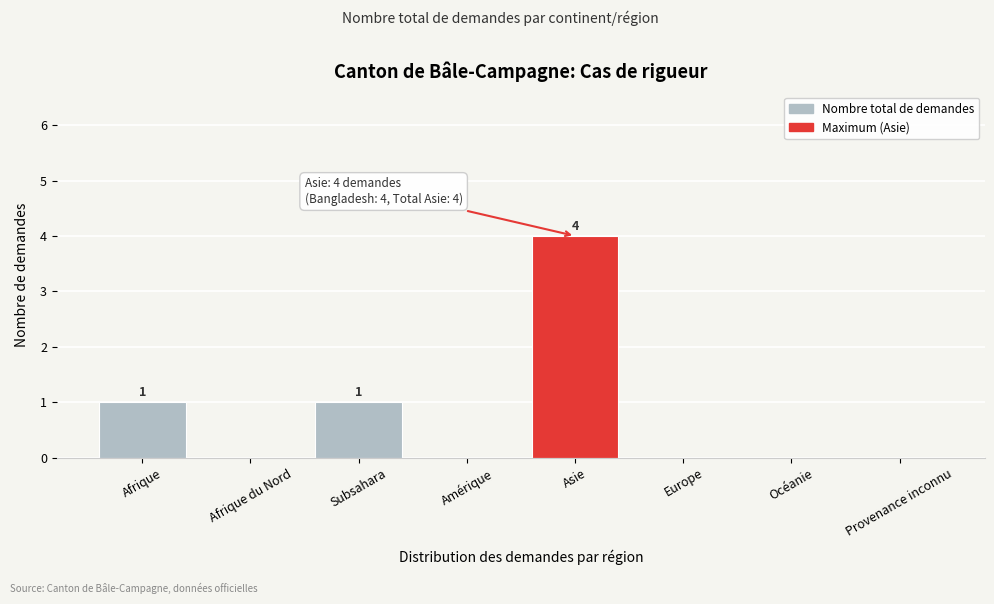

Reading right to left, transcribe all the data shown in this chart.

Provenance inconnu=0	Océanie=0	Europe=0	Asie=4	Amérique=0	Subsahara=1	Afrique du Nord=0	Afrique=1